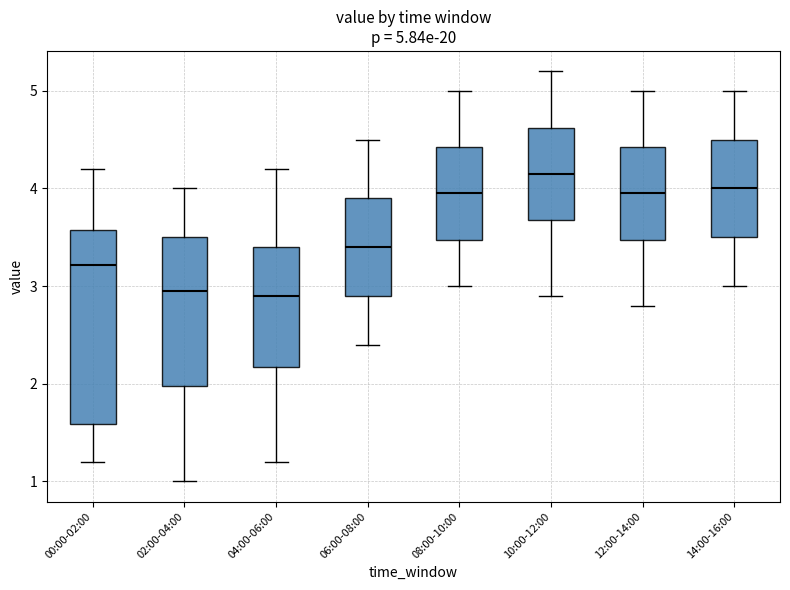

Which box's median line is the highest?

10:00-12:00